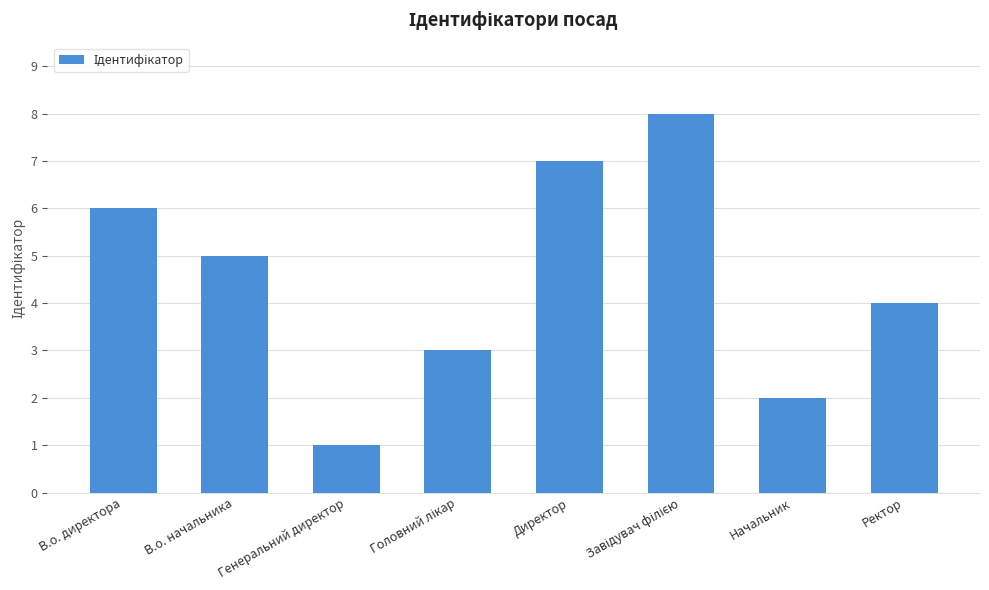

Which has a higher value, Генеральний директор or В.о. директора?

В.о. директора